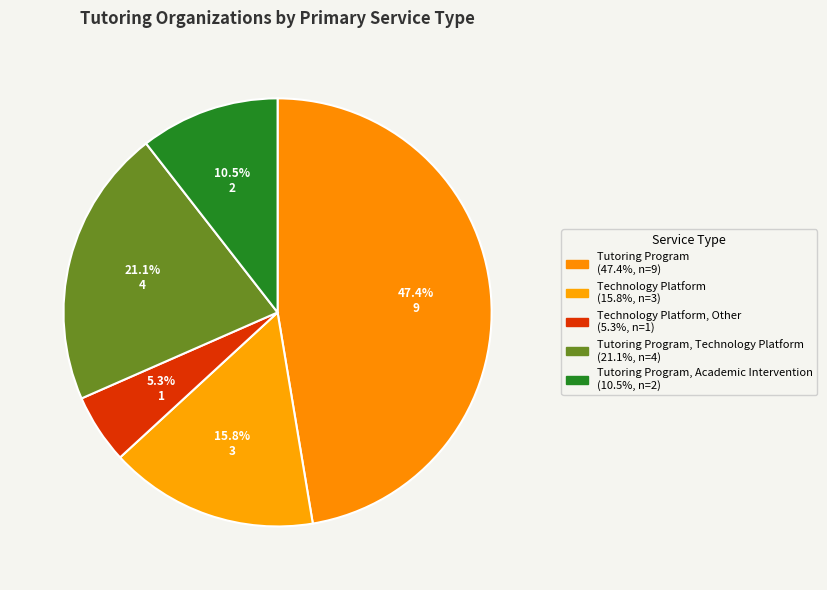

How many slices are in this pie chart?

5